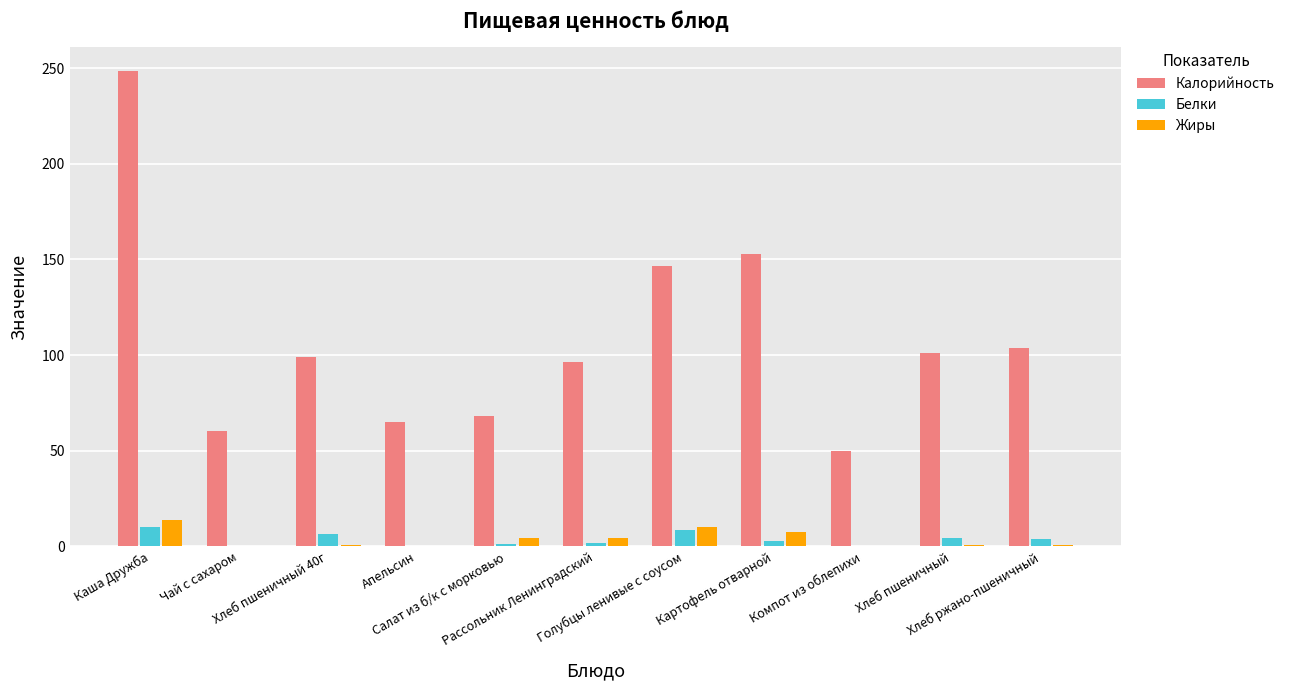

Are the bars grouped side by side (vs. stacked)?

Yes